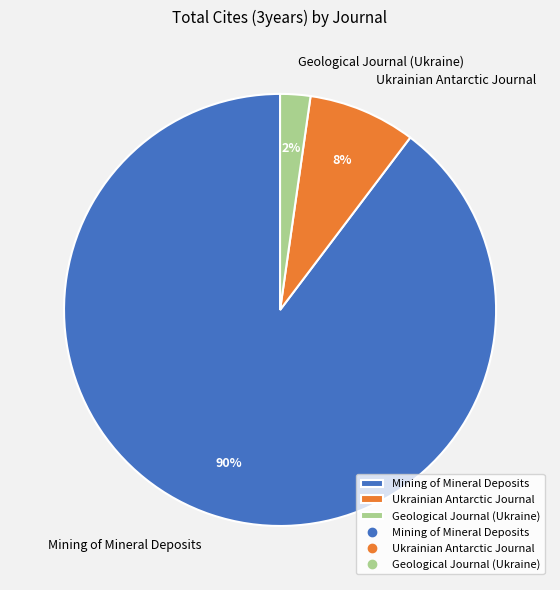

Is it true that Mining of Mineral Deposits is 96% of the pie?

False